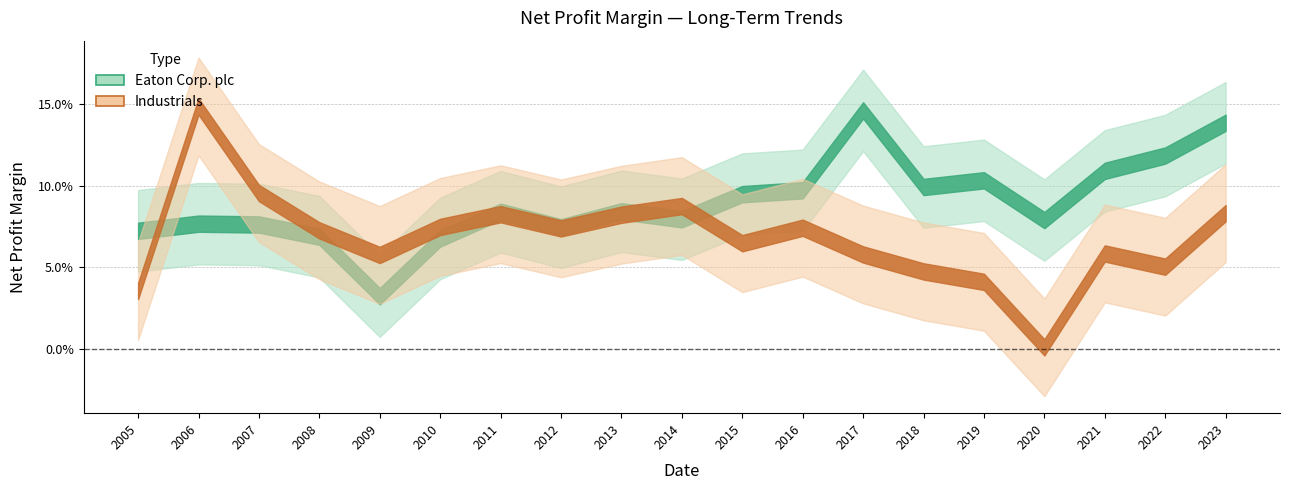

Which series ends up on top after the final intersection of Eaton Corp. plc and Industrials?

Eaton Corp. plc